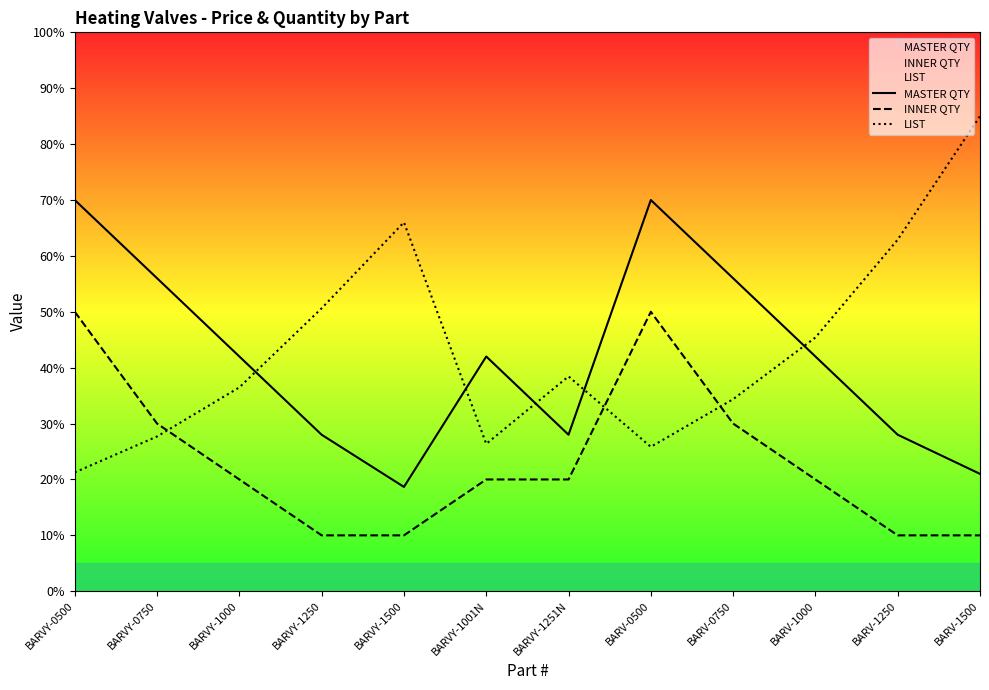

At which label is INNER QTY closest to 30?

BARVY-0750